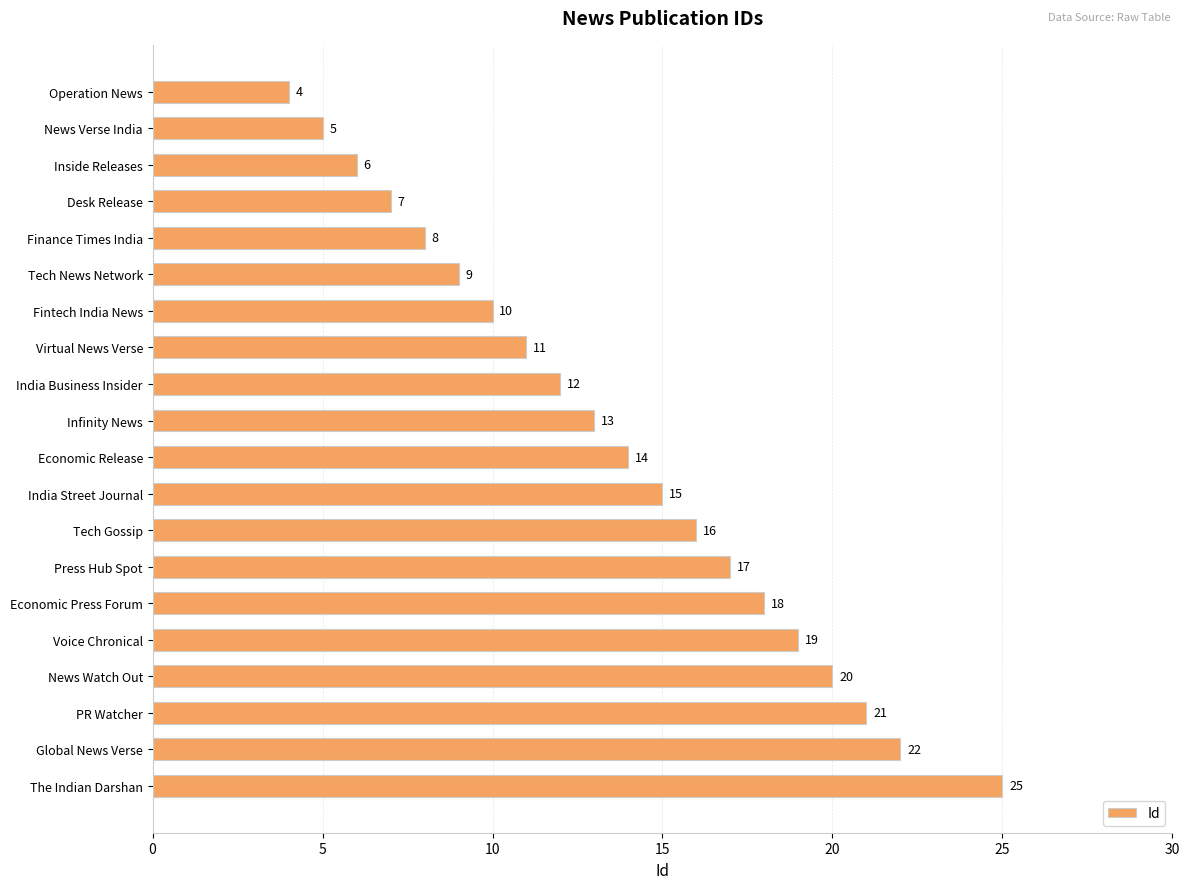

Does the chart contain stacked bars?

No